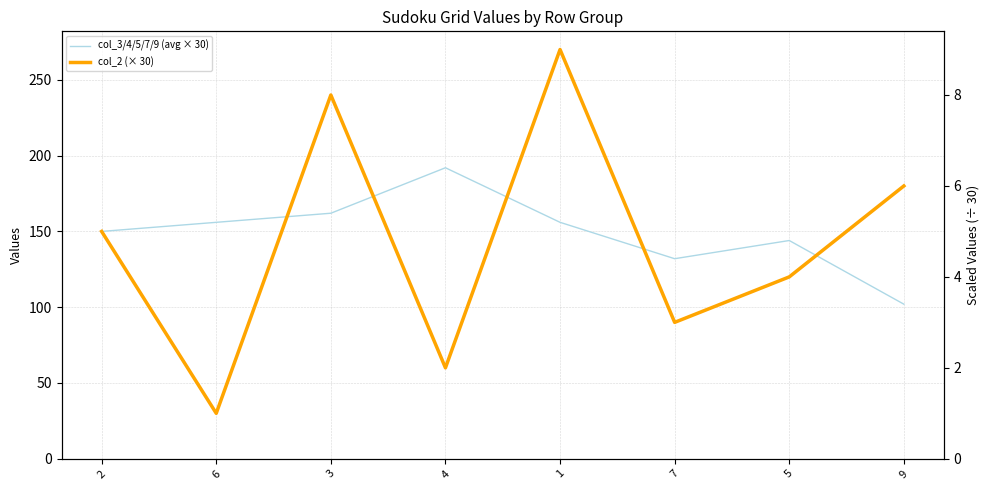

Reading left to right, transcribe all the data shown in this chart.

col_3/4/5/7/9 (avg × 30): 2=150	6=156	3=162	4=192	1=156	7=132	5=144	9=102
col_2 (× 30): 2=150	6=30	3=240	4=60	1=270	7=90	5=120	9=180